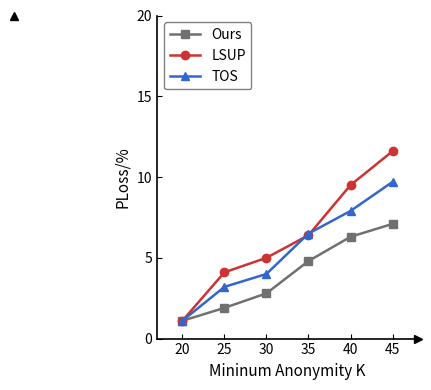

What is the value of the TOS point at the 2nd from the left?

3.2